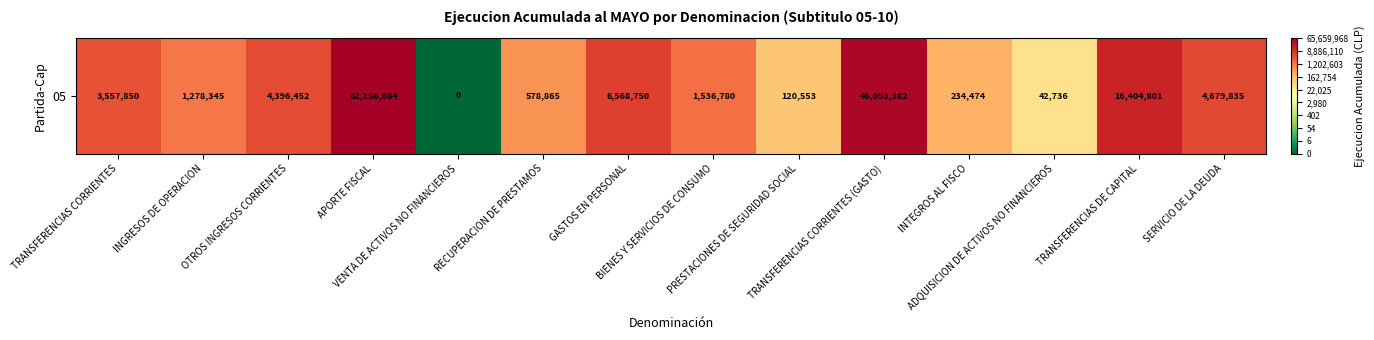

What is the approximate value at TRANSFERENCIAS CORRIENTES (GASTO)?

17.6